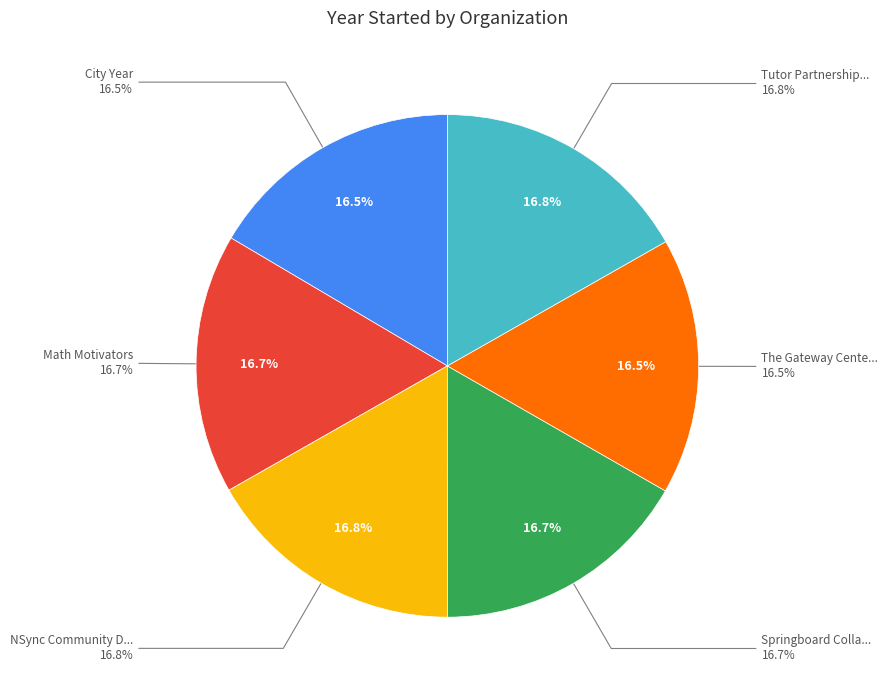

Count the number of slices in the pie.

6